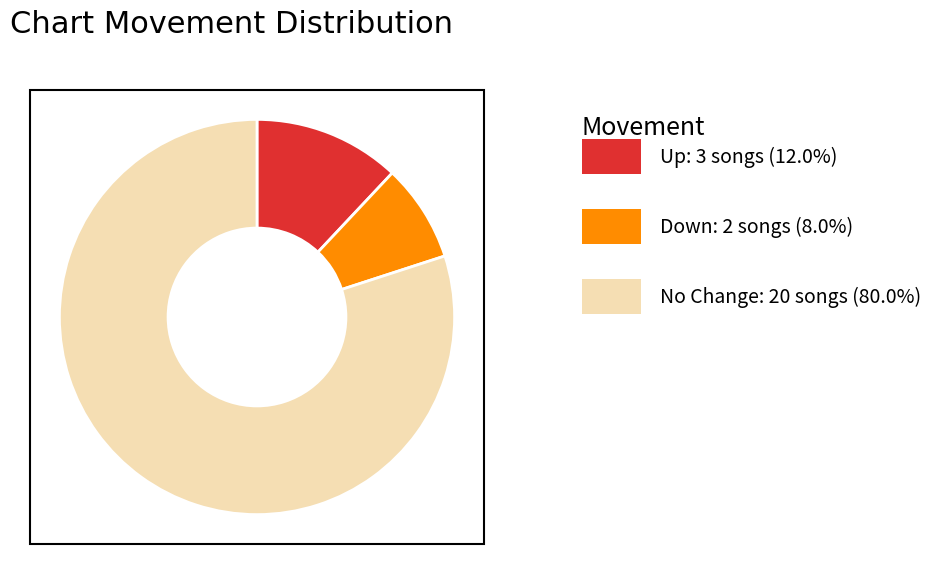

Is there any slice that represents more than half of the pie?

Yes